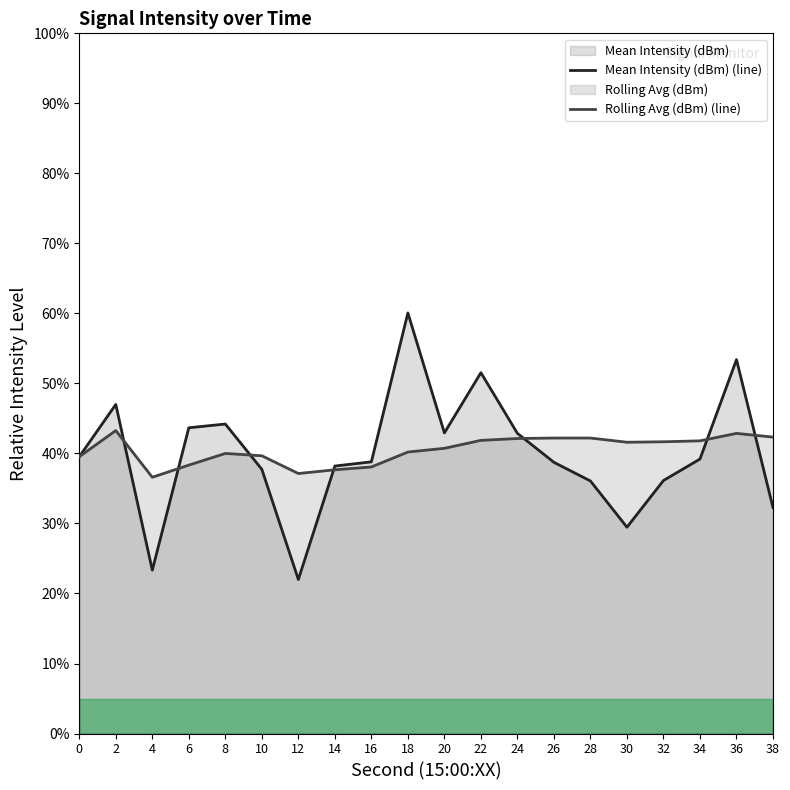

How many lines are shown in the chart?

2